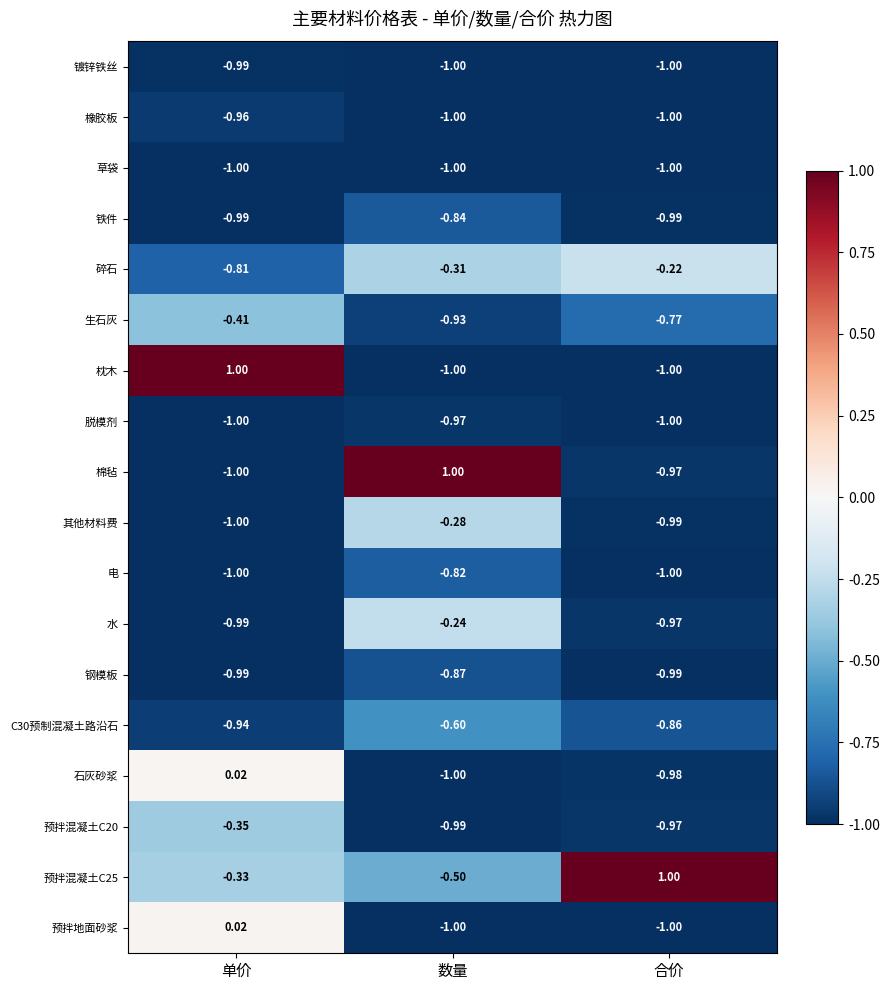

At how many categories does at least one series exceed 0?

3